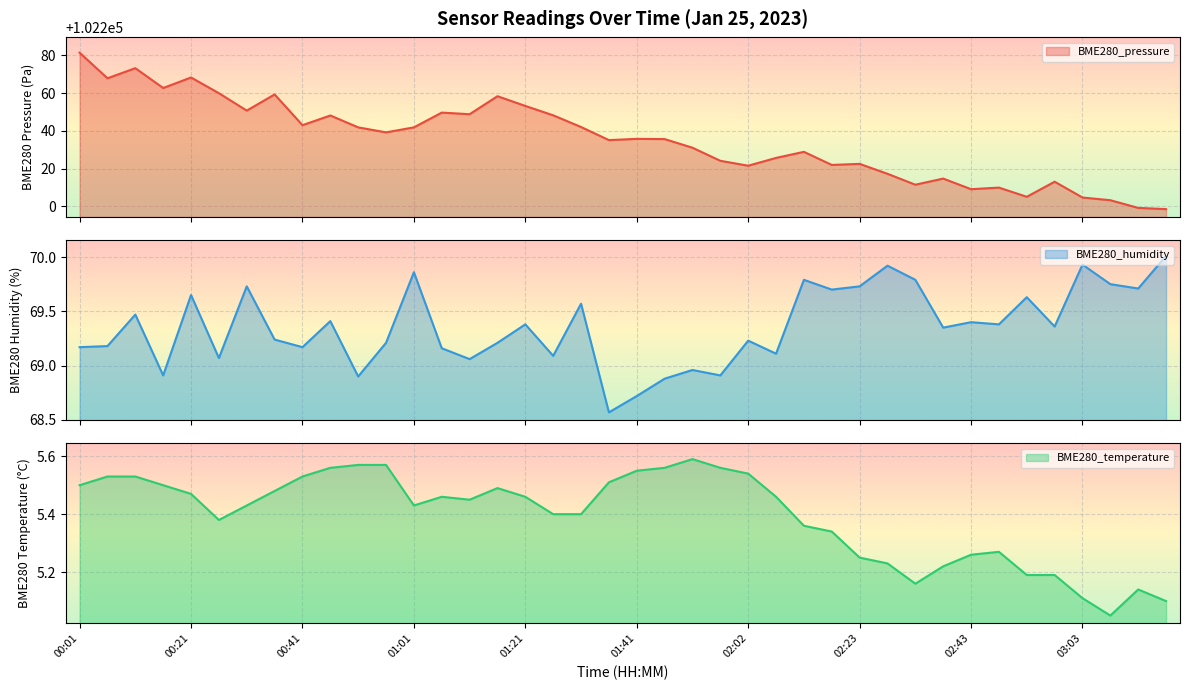

What is the difference between the maximum and minimum values in the BME280_pressure series?

82.9